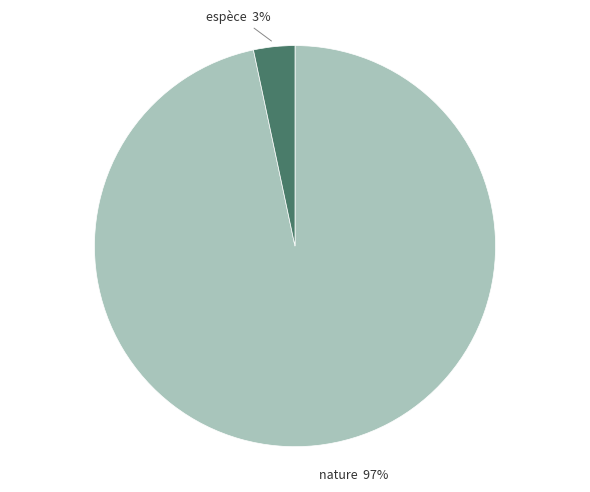

Which category has the smallest portion of the pie?

espèce